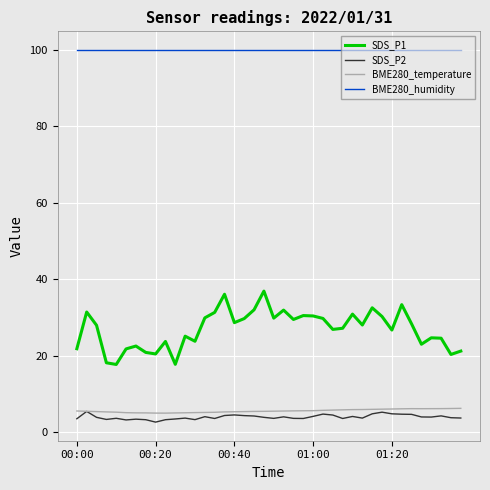

Which series has the largest total across all categories?

BME280_humidity